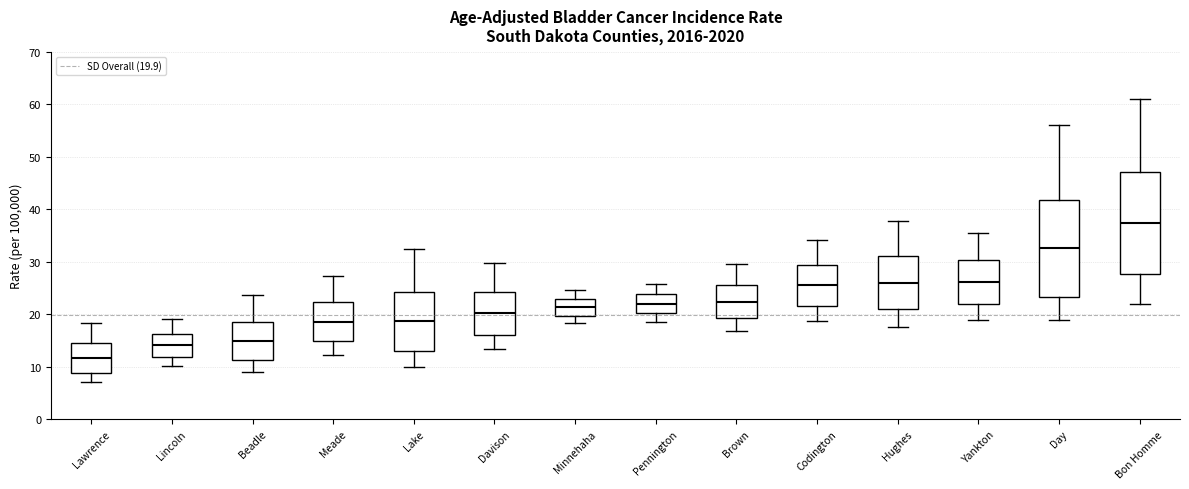

Which box has the lowest median line?

Lawrence